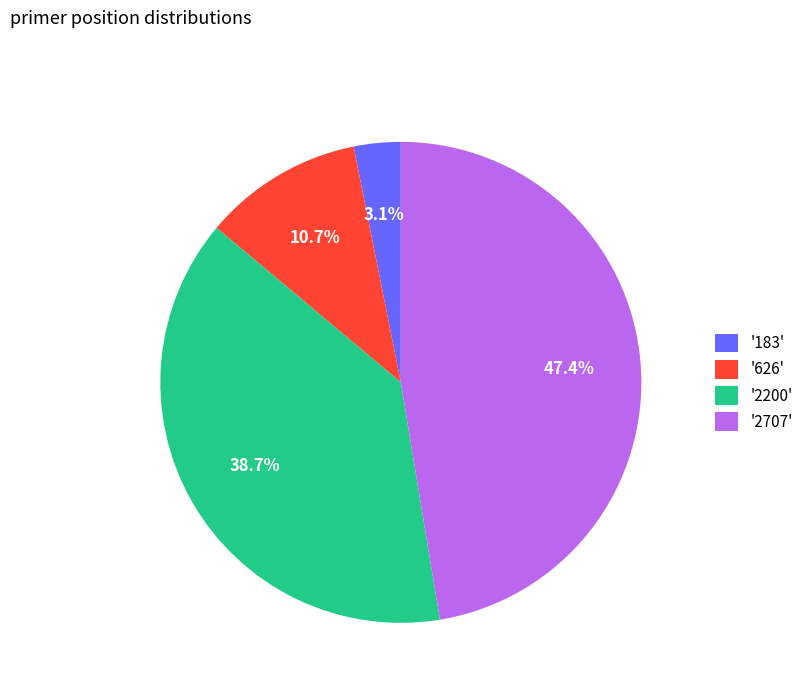

Is '183' the majority of the pie?

No